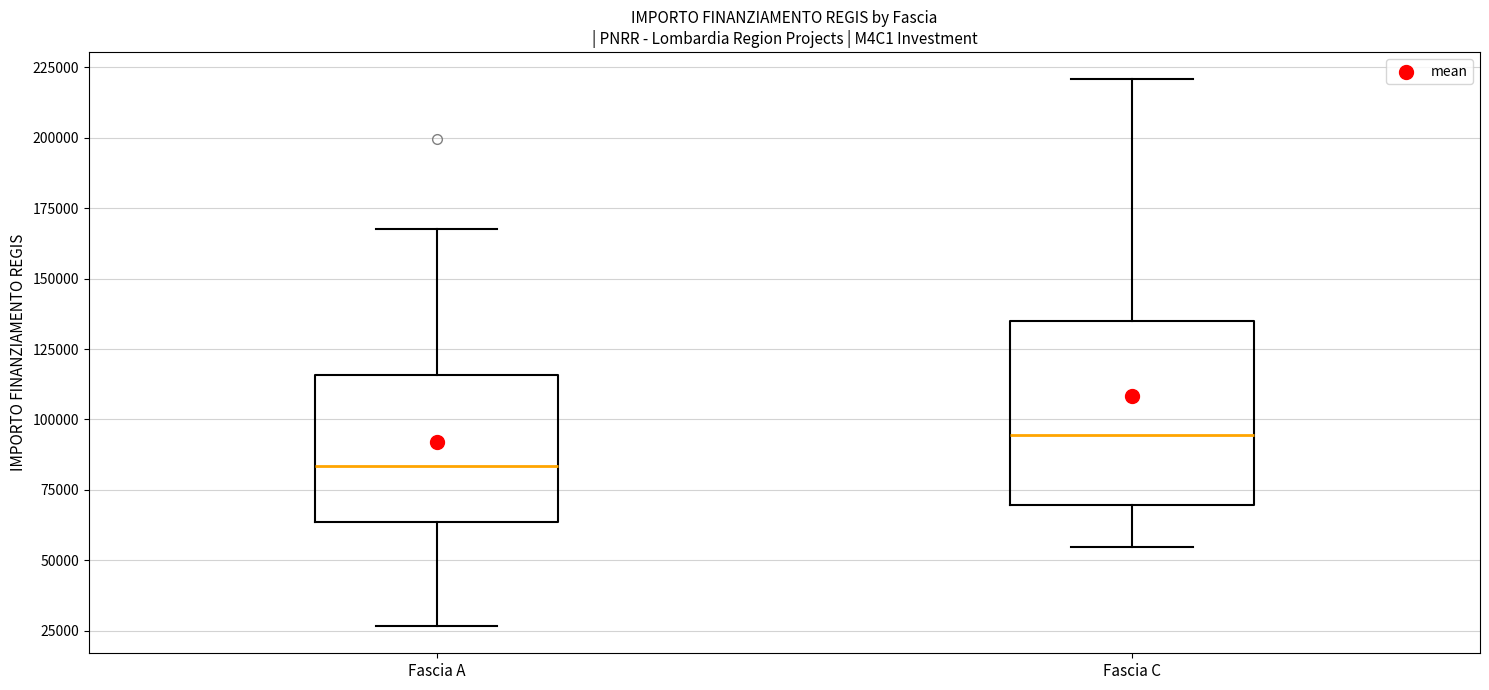

Reading left to right, transcribe this box plot: for each box, give where its median line is, the range the box spans, and where its two whiskers end, as read against the y-axis. The values are not printed on the chart, so give them approximately, as read against the axis.

Fascia A: median 85000, box 65000 to 115000, whiskers 25000 to 170000
Fascia C: median 95000, box 70000 to 135000, whiskers 55000 to 220000